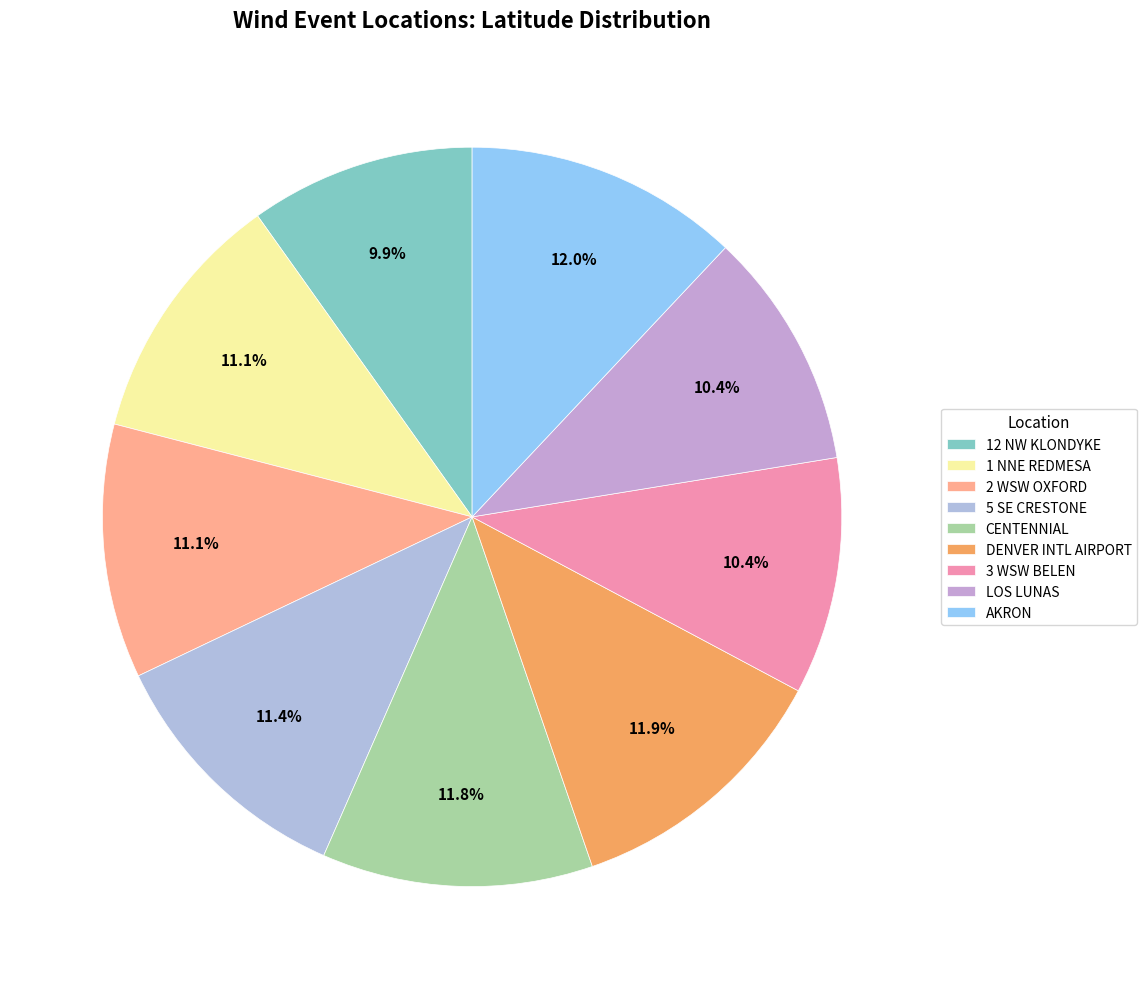

Count the number of slices in the pie.

9